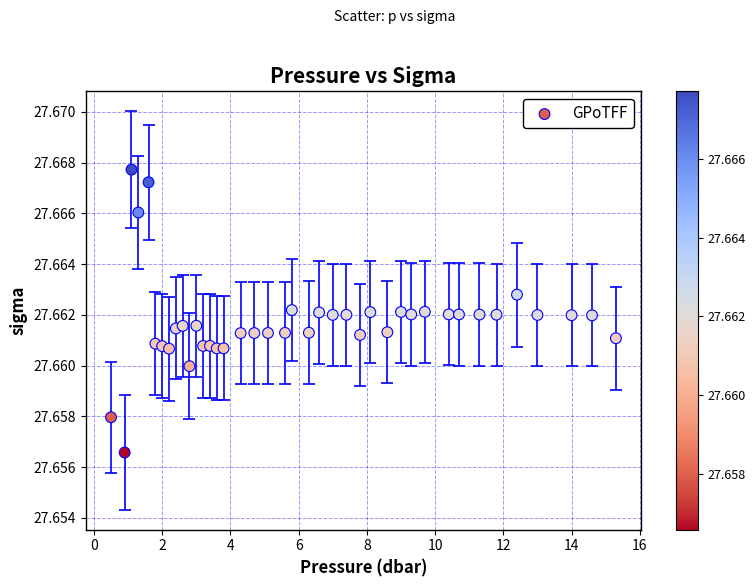

What is the range of X values (max minus min)?

14.8